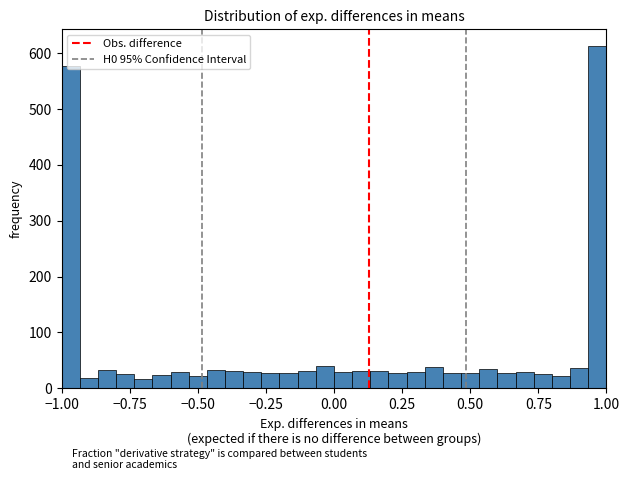

Read against the x-axis, roughly where is the centre of the tallest bar?

0.95